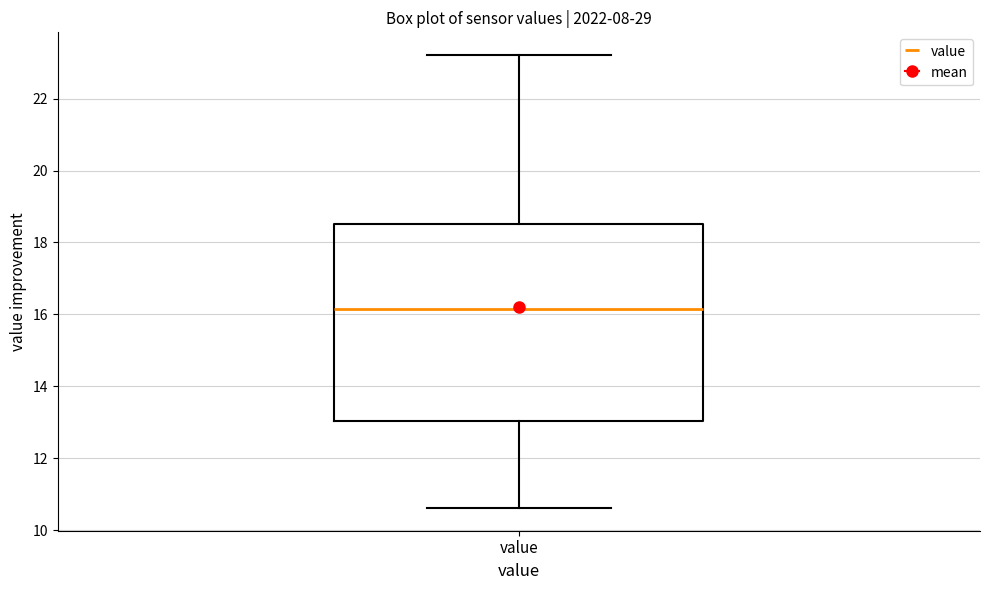

Read this box plot against the y-axis: the position of the median line, the range covered by the box, and the ends of both whiskers. The values are not printed on the chart, so give them approximately, as read against the axis.

median 16.2, box 13.0 to 18.6, whiskers 10.6 to 23.2